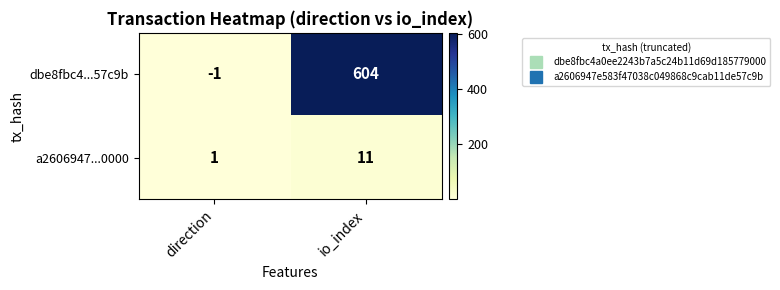

Which series changed the most between direction and io_index?

dbe8fbc4...57c9b